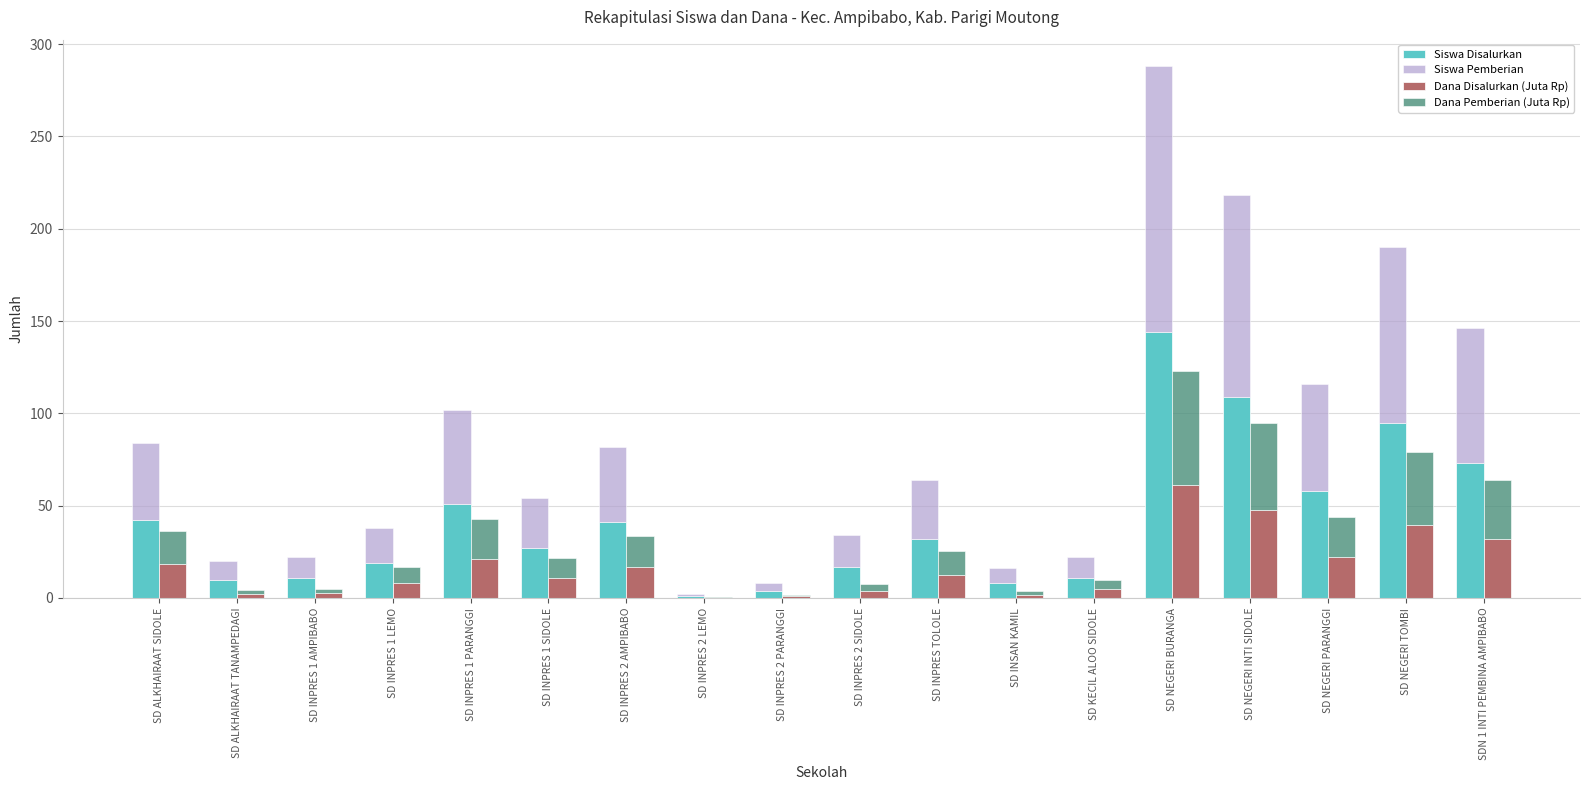

Reading right to left, list all the values displayed in this chart.

Siswa Disalurkan: SDN 1 INTI PEMBINA AMPIBABO=73.0	SD NEGERI TOMBI=95.0	SD NEGERI PARANGGI=58.0	SD NEGERI INTI SIDOLE=109.0	SD NEGERI BURANGA=144.0	SD KECIL ALOO SIDOLE=11.0	SD INSAN KAMIL=8.0	SD INPRES TOLOLE=32.0	SD INPRES 2 SIDOLE=17.0	SD INPRES 2 PARANGGI=4.0	SD INPRES 2 LEMO=1.0	SD INPRES 2 AMPIBABO=41.0	SD INPRES 1 SIDOLE=27.0	SD INPRES 1 PARANGGI=51.0	SD INPRES 1 LEMO=19.0	SD INPRES 1 AMPIBABO=11.0	SD ALKHAIRAAT TANAMPEDAGI=10.0	SD ALKHAIRAAT SIDOLE=42.0
Siswa Pemberian: SDN 1 INTI PEMBINA AMPIBABO=73.0	SD NEGERI TOMBI=95.0	SD NEGERI PARANGGI=58.0	SD NEGERI INTI SIDOLE=109.0	SD NEGERI BURANGA=144.0	SD KECIL ALOO SIDOLE=11.0	SD INSAN KAMIL=8.0	SD INPRES TOLOLE=32.0	SD INPRES 2 SIDOLE=17.0	SD INPRES 2 PARANGGI=4.0	SD INPRES 2 LEMO=1.0	SD INPRES 2 AMPIBABO=41.0	SD INPRES 1 SIDOLE=27.0	SD INPRES 1 PARANGGI=51.0	SD INPRES 1 LEMO=19.0	SD INPRES 1 AMPIBABO=11.0	SD ALKHAIRAAT TANAMPEDAGI=10.0	SD ALKHAIRAAT SIDOLE=42.0
Dana Disalurkan (Juta Rp): SDN 1 INTI PEMBINA AMPIBABO=31.9	SD NEGERI TOMBI=39.6	SD NEGERI PARANGGI=22.1	SD NEGERI INTI SIDOLE=47.5	SD NEGERI BURANGA=61.4	SD KECIL ALOO SIDOLE=5.0	SD INSAN KAMIL=1.8	SD INPRES TOLOLE=12.6	SD INPRES 2 SIDOLE=3.8	SD INPRES 2 PARANGGI=0.9	SD INPRES 2 LEMO=0.2	SD INPRES 2 AMPIBABO=16.6	SD INPRES 1 SIDOLE=10.8	SD INPRES 1 PARANGGI=21.4	SD INPRES 1 LEMO=8.3	SD INPRES 1 AMPIBABO=2.5	SD ALKHAIRAAT TANAMPEDAGI=2.2	SD ALKHAIRAAT SIDOLE=18.2
Dana Pemberian (Juta Rp): SDN 1 INTI PEMBINA AMPIBABO=31.9	SD NEGERI TOMBI=39.6	SD NEGERI PARANGGI=22.1	SD NEGERI INTI SIDOLE=47.5	SD NEGERI BURANGA=61.4	SD KECIL ALOO SIDOLE=4.9	SD INSAN KAMIL=1.8	SD INPRES TOLOLE=12.6	SD INPRES 2 SIDOLE=3.8	SD INPRES 2 PARANGGI=0.9	SD INPRES 2 LEMO=0.2	SD INPRES 2 AMPIBABO=16.6	SD INPRES 1 SIDOLE=10.8	SD INPRES 1 PARANGGI=21.4	SD INPRES 1 LEMO=8.3	SD INPRES 1 AMPIBABO=2.5	SD ALKHAIRAAT TANAMPEDAGI=2.2	SD ALKHAIRAAT SIDOLE=18.2